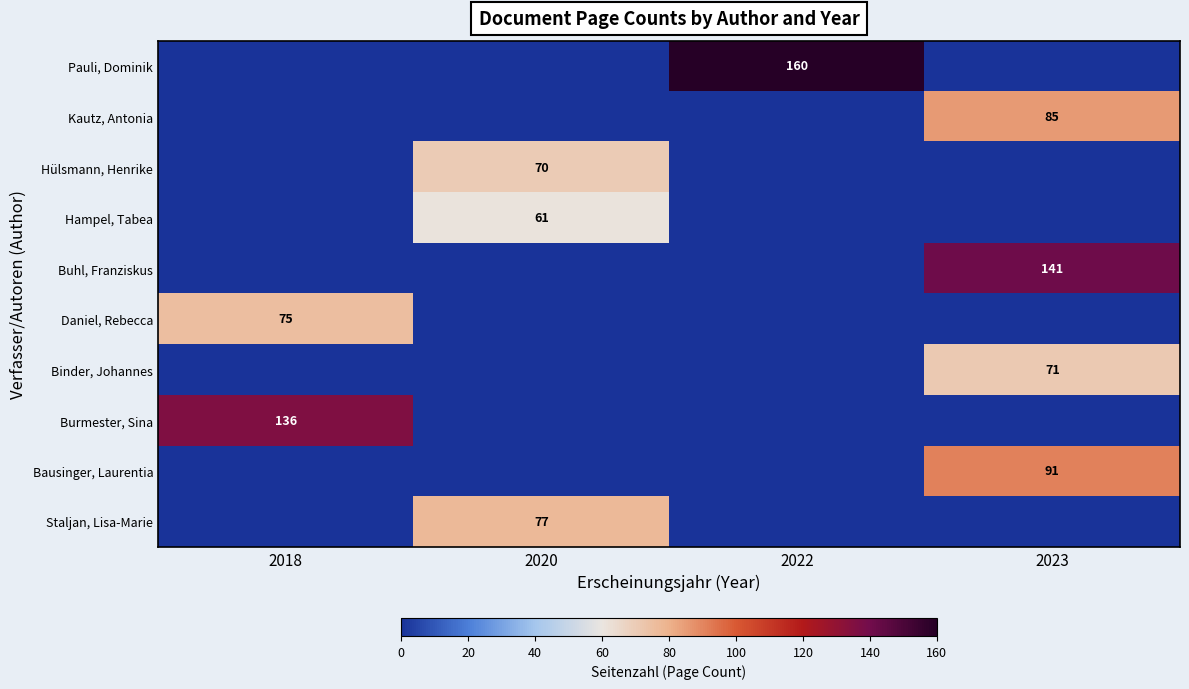

What is the sum of all row_0 values?

160